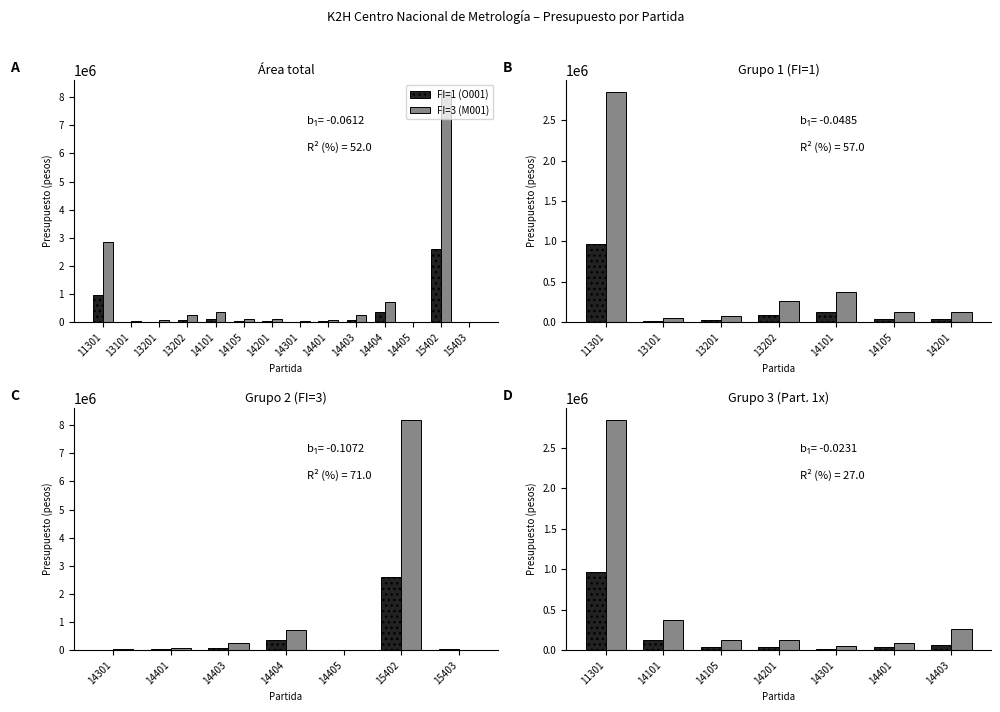

True or false: FI=3 (M001) has a value of 2852884 at 11301.

True